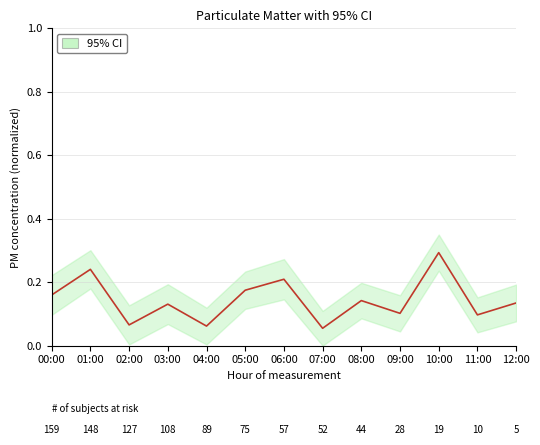

Reading left to right, transcribe all the data shown in this chart.

0.2	0.2	0.1	0.1	0.1	0.2	0.2	0.1	0.1	0.1	0.3	0.1	0.1